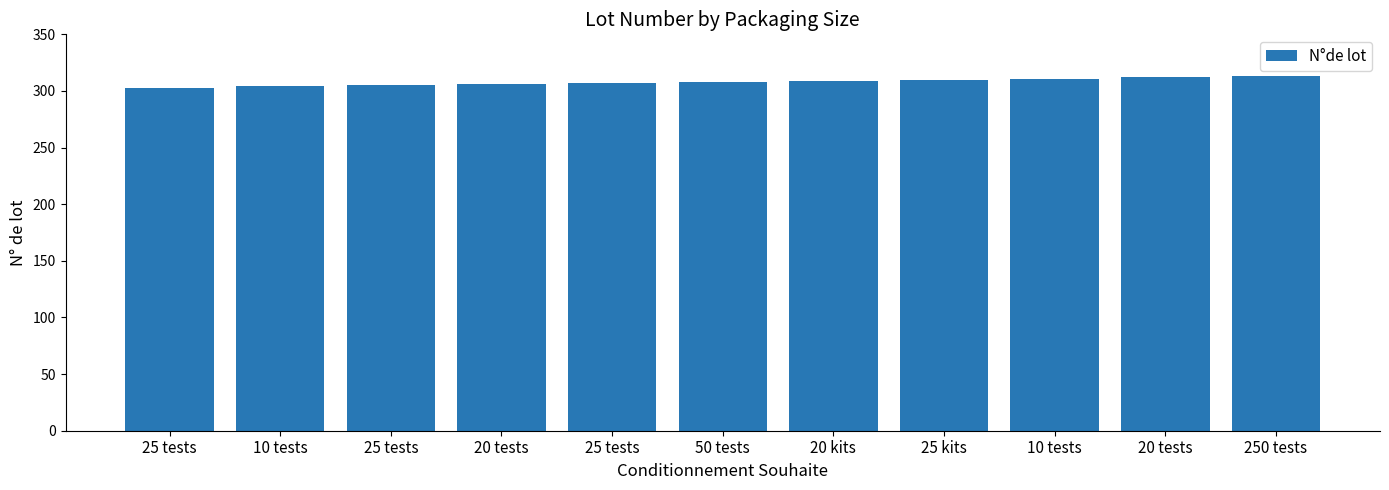

Read the value at 10 tests.

311